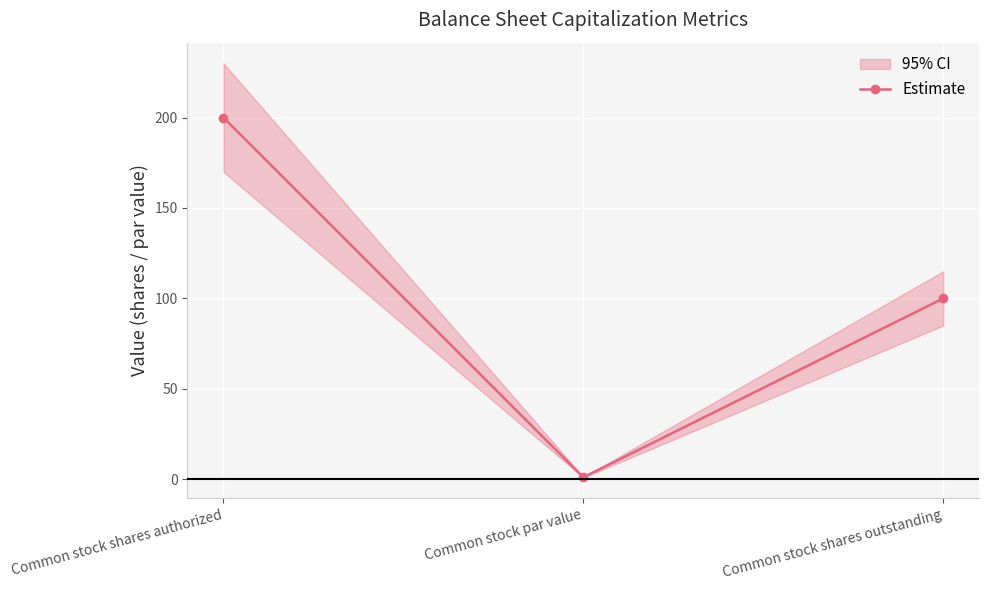

Which label corresponds to the largest value in the chart?

Common stock shares authorized